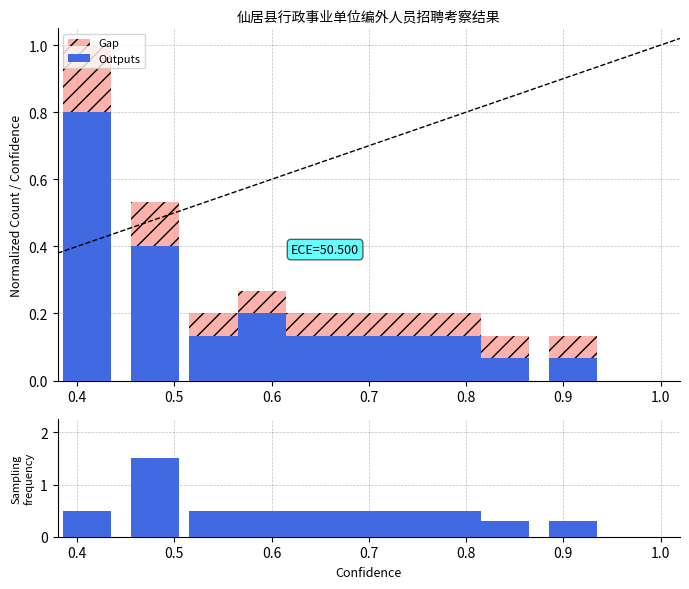

What is the average value of the Gap series?

0.1